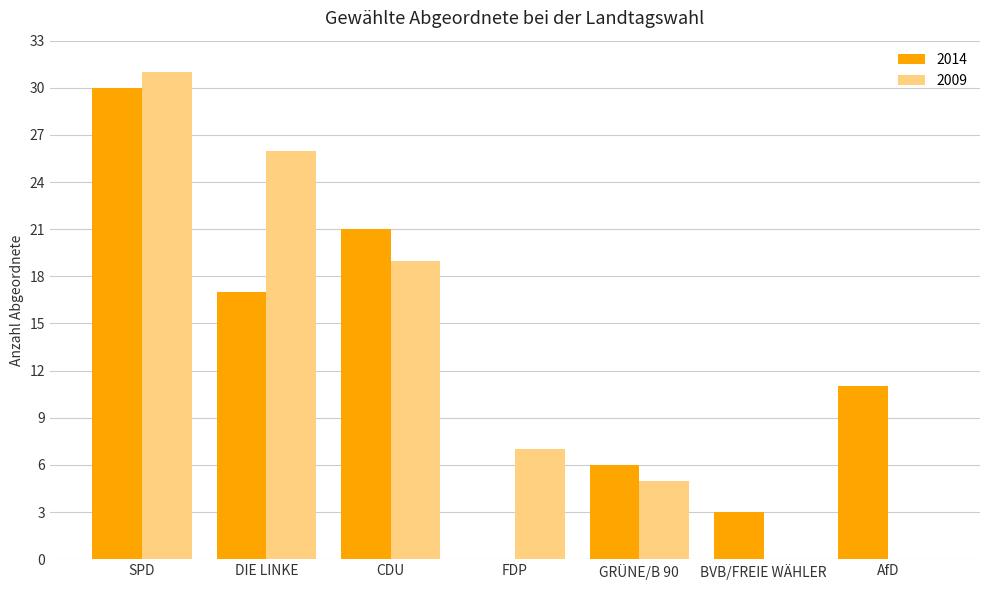

Which series has the widest spread of values?

2009